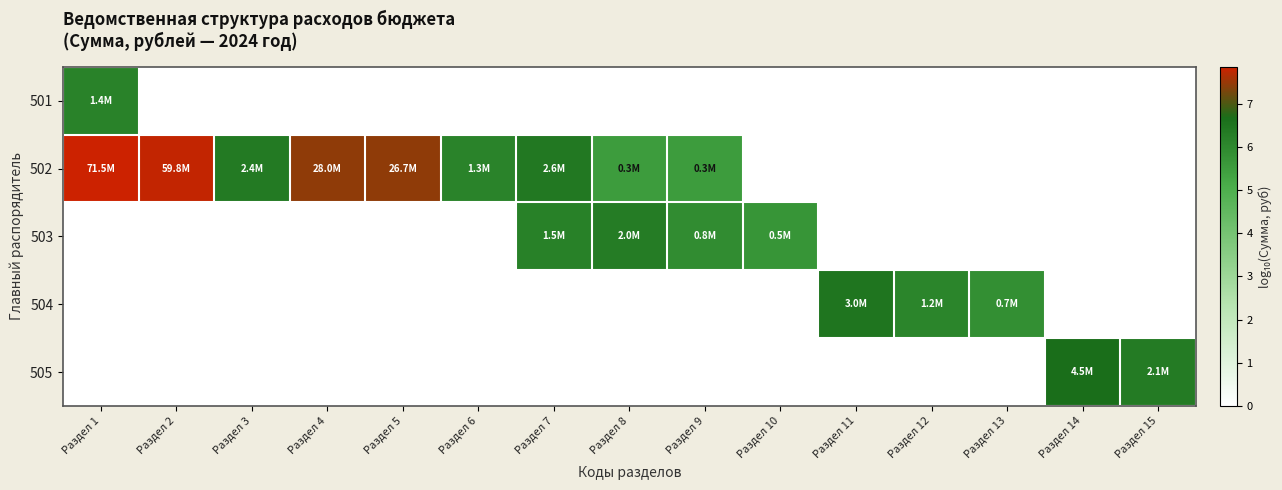

What is the spread (max minus min) of values at Раздел 13?

5.8